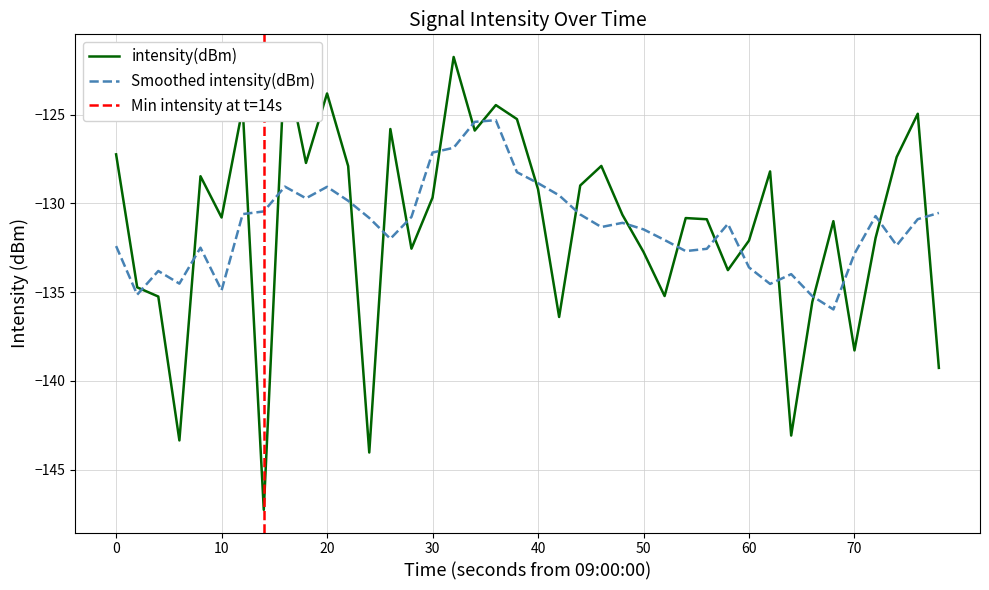

The value of intensity(dBm) at 70 is -202.5. True or false?

False